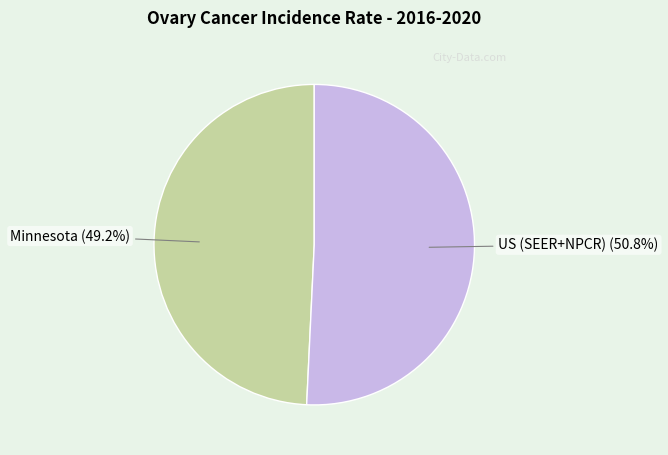

Count the number of slices in the pie.

2